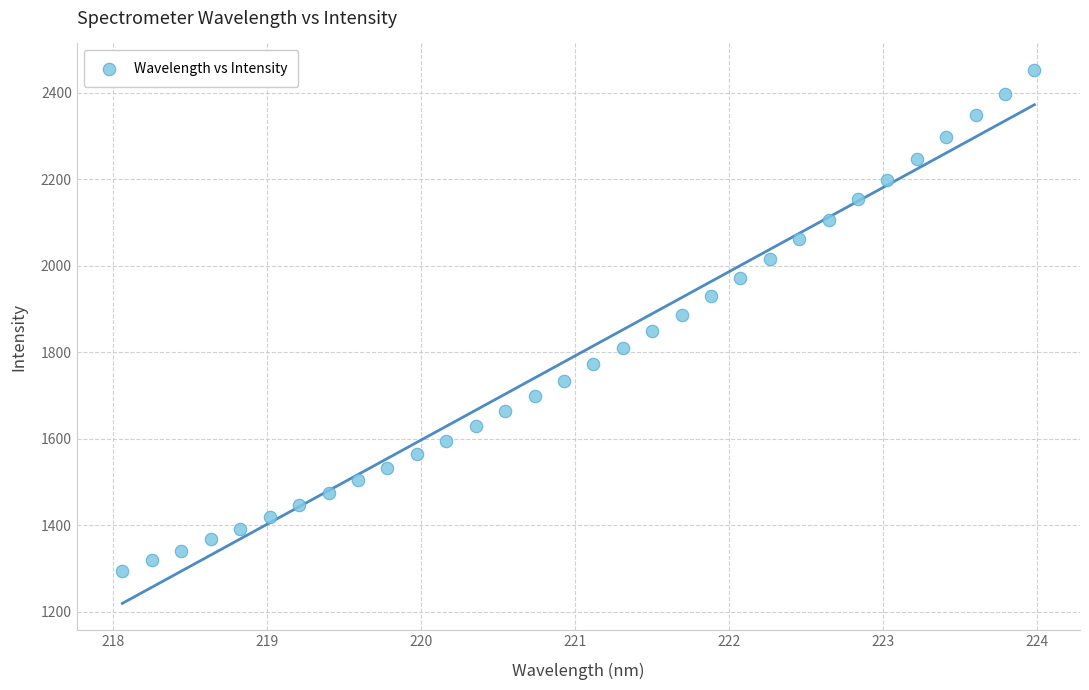

What is the range of X values (max minus min)?

5.9